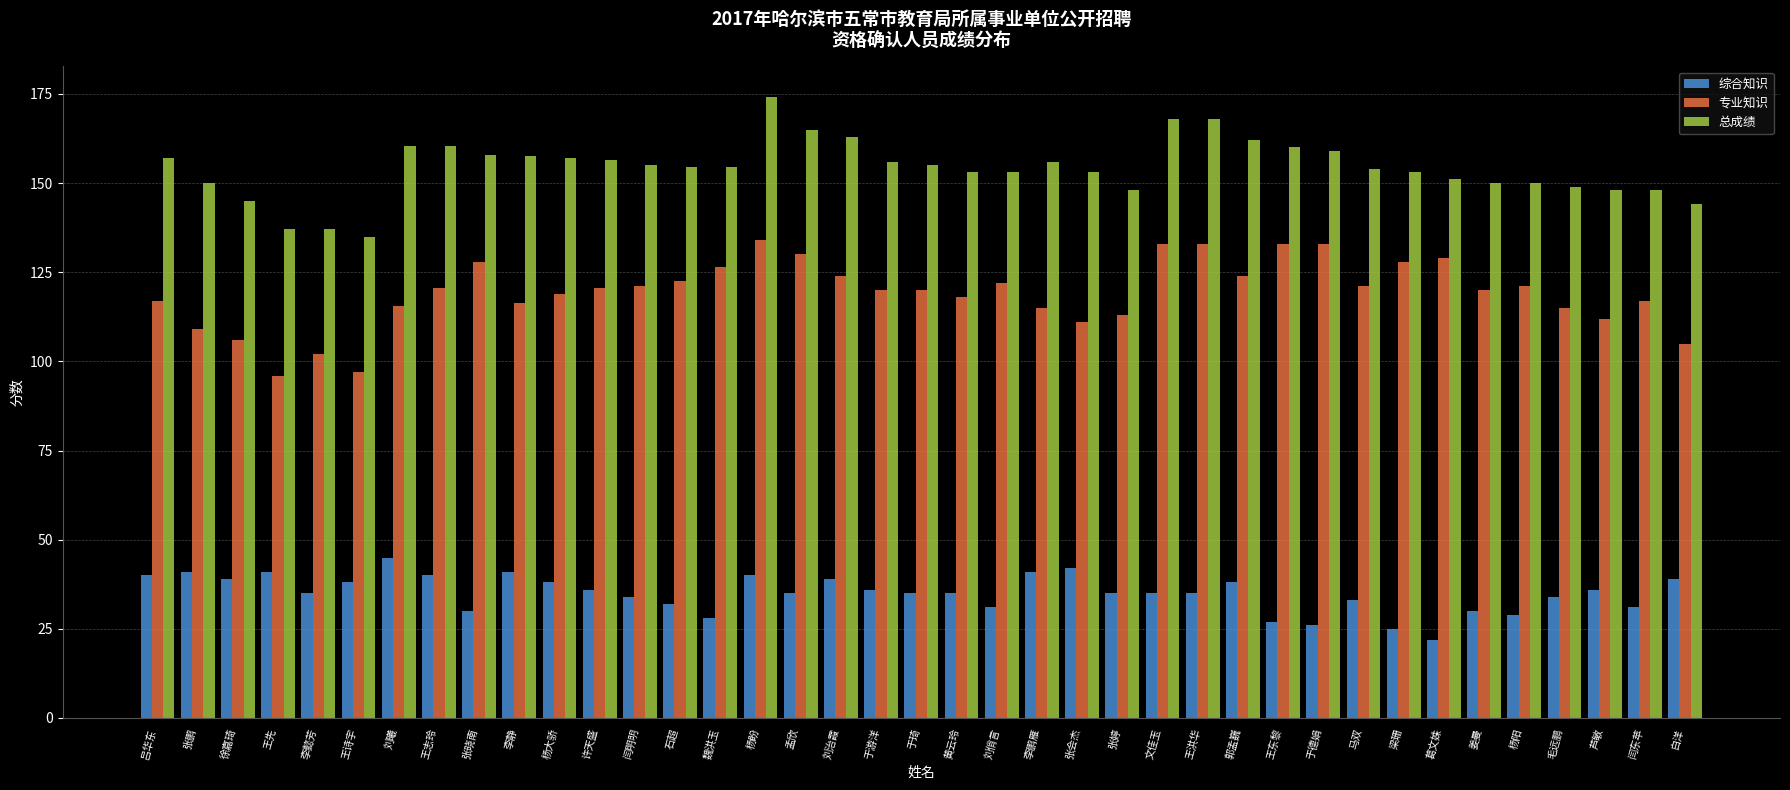

What is the label of the 31st bar from the left?

马双